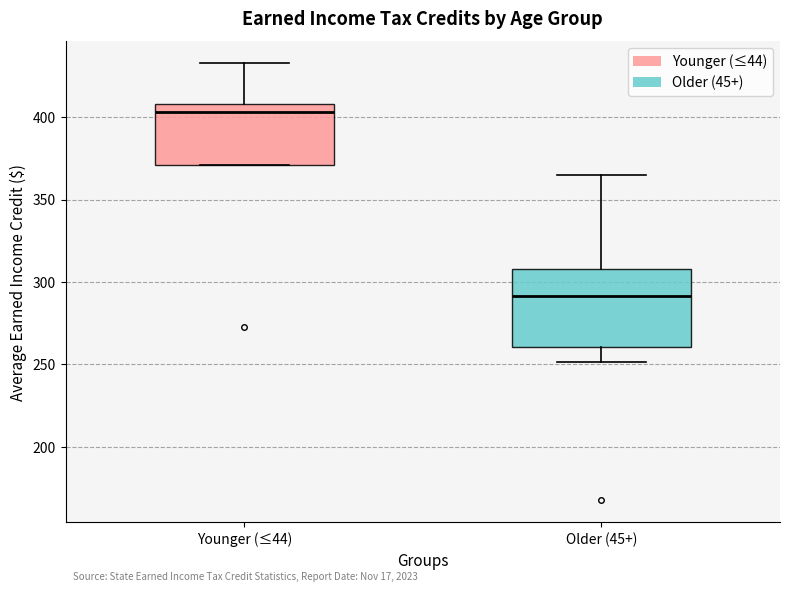

Which box is the tallest, from its lower edge to its upper edge?

Older (45+)